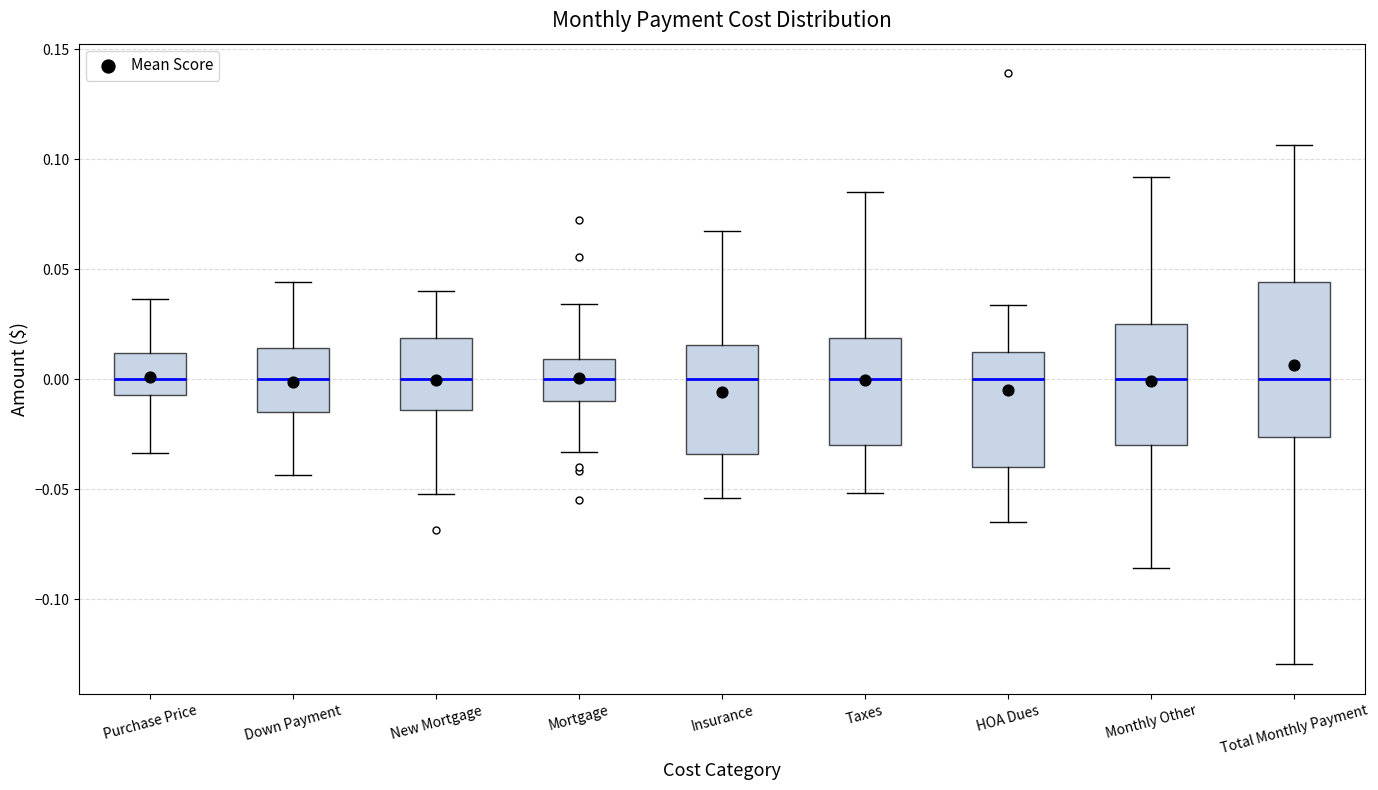

Which box is the tallest, from its lower edge to its upper edge?

Total Monthly Payment